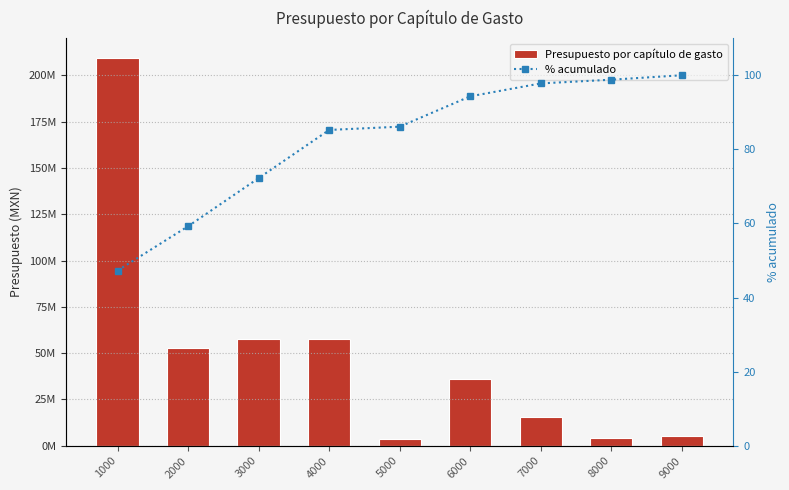

Rank the series by their average value, from highest to lowest.

Presupuesto por capítulo de gasto, % acumulado